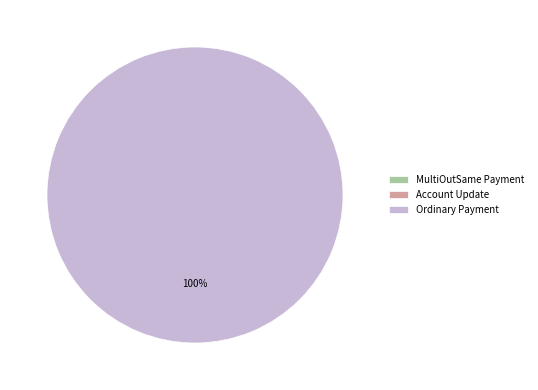

Is Ordinary Payment the majority of the pie?

Yes